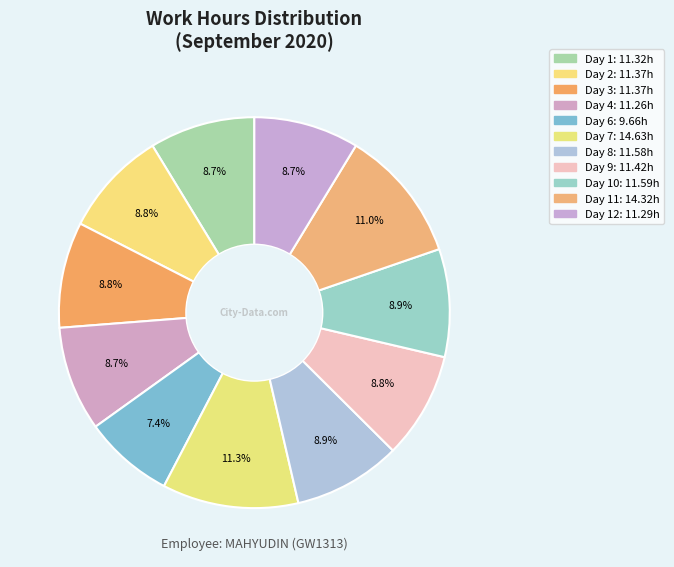

How many segments does this pie chart have?

11